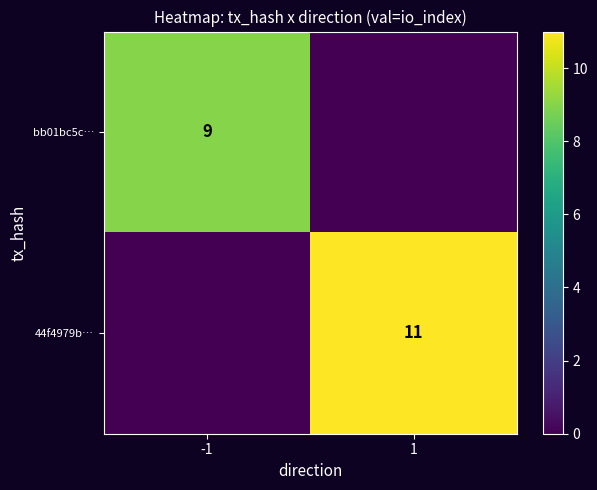

The bb01bc5c… series shows 12 at -1. True or false?

False